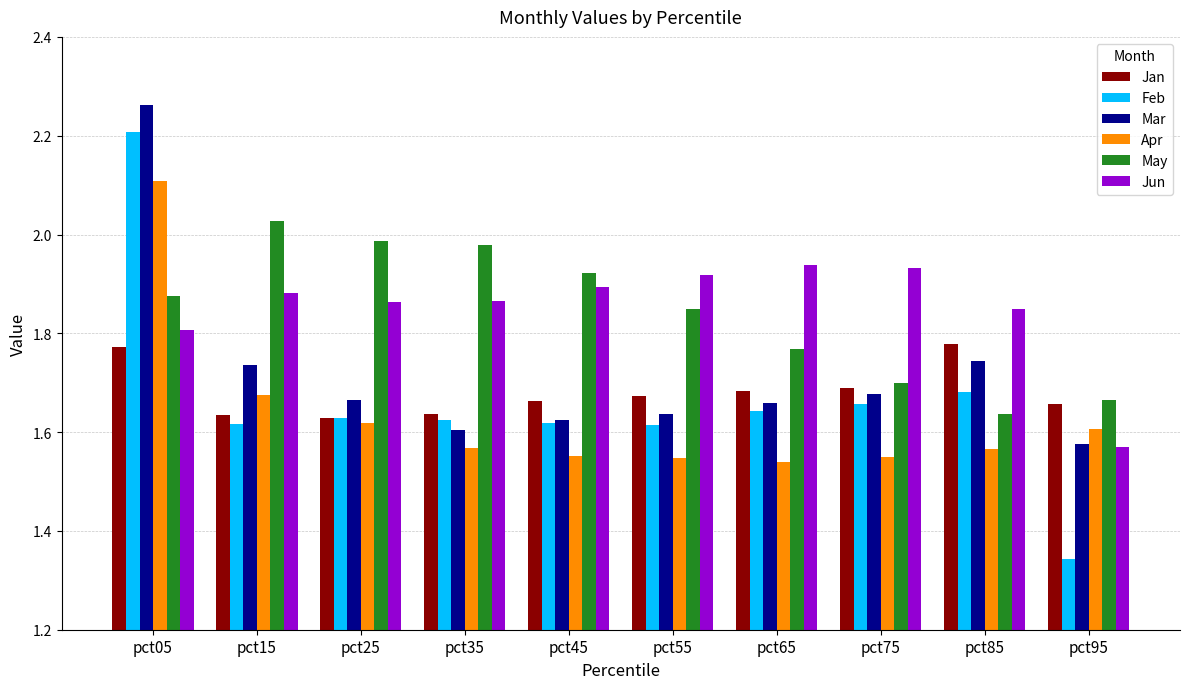

What is the total value across all series at pct75?

10.2